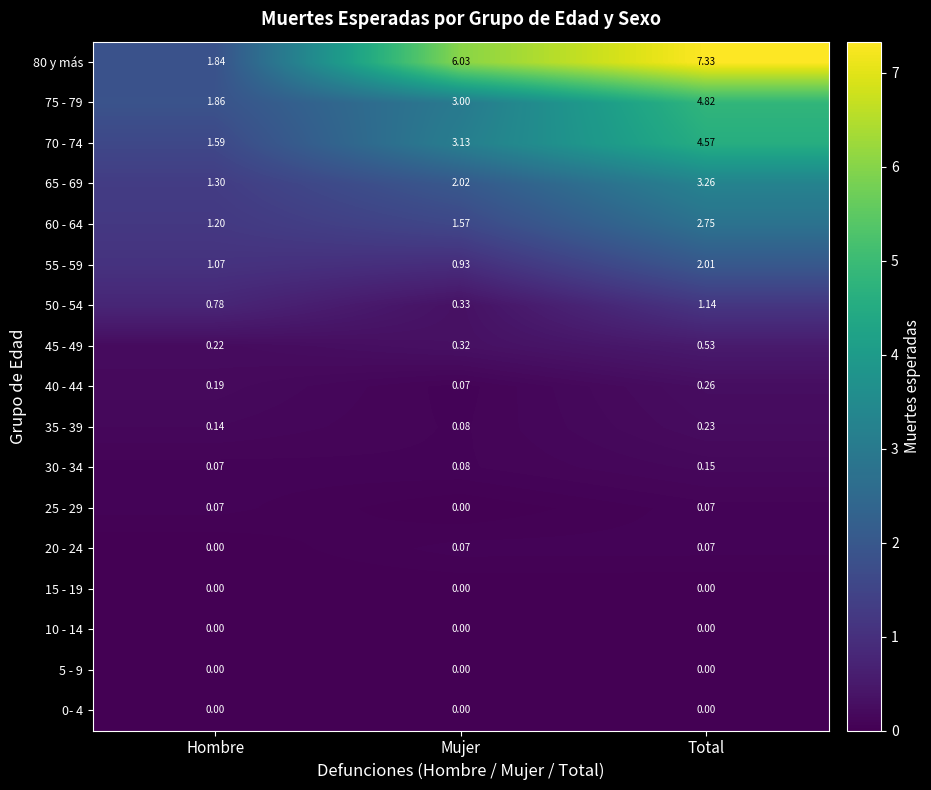

How many categories are shown in the chart?

3